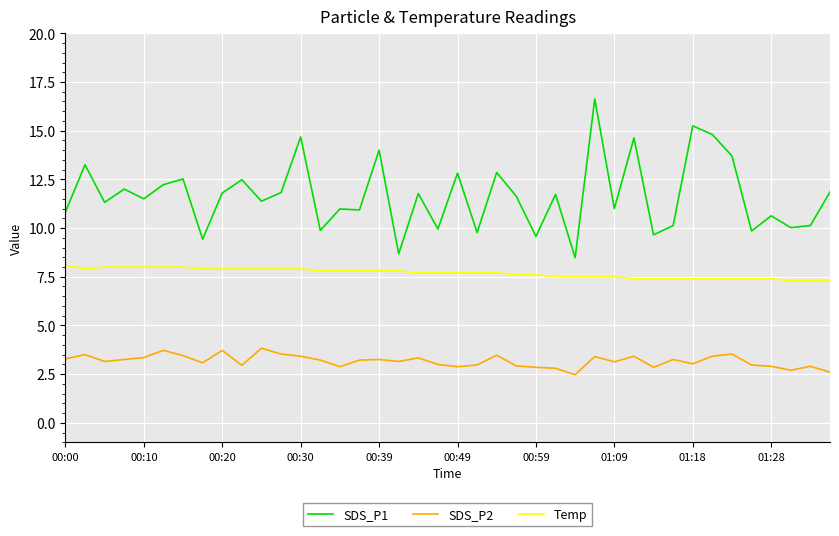

How many lines are shown in the chart?

3